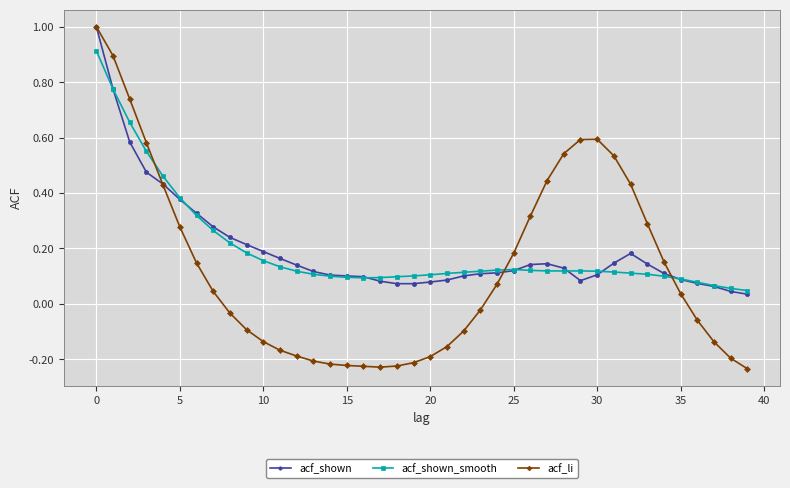

What is the maximum value shown in the chart?

1.0